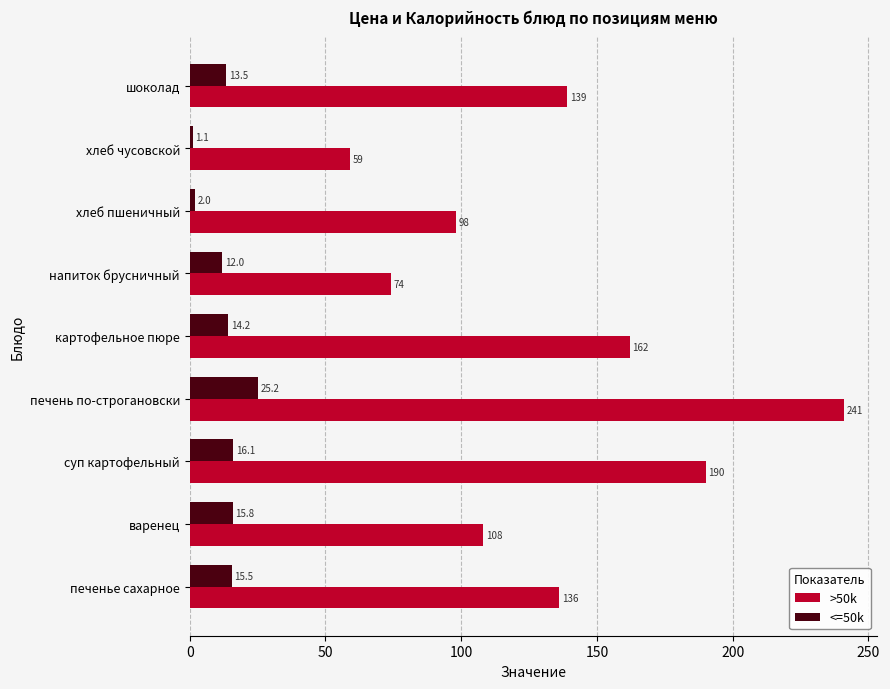

List the labels in order of <=50k value, smallest first.

хлеб чусовской, хлеб пшеничный, напиток брусничный, шоколад, картофельное пюре, печенье сахарное, варенец, суп картофельный, печень по-строгановски